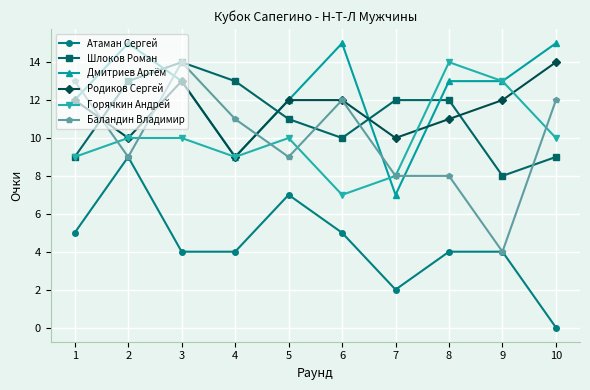

Reading left to right, extract all data points from this chart.

Атаман Сергей: 1=5	2=9	3=4	4=4	5=7	6=5	7=2	8=4	9=4	10=0
Шлоков Роман: 1=9	2=13	3=14	4=13	5=11	6=10	7=12	8=12	9=8	10=9
Дмитриев Артём: 1=12	2=15	3=13	4=9	5=12	6=15	7=7	8=13	9=13	10=15
Родиков Сергей: 1=12	2=10	3=13	4=9	5=12	6=12	7=10	8=11	9=12	10=14
Горячкин Андрей: 1=9	2=10	3=10	4=9	5=10	6=7	7=8	8=14	9=13	10=10
Баландин Владимир: 1=13	2=9	3=14	4=11	5=9	6=12	7=8	8=8	9=4	10=12